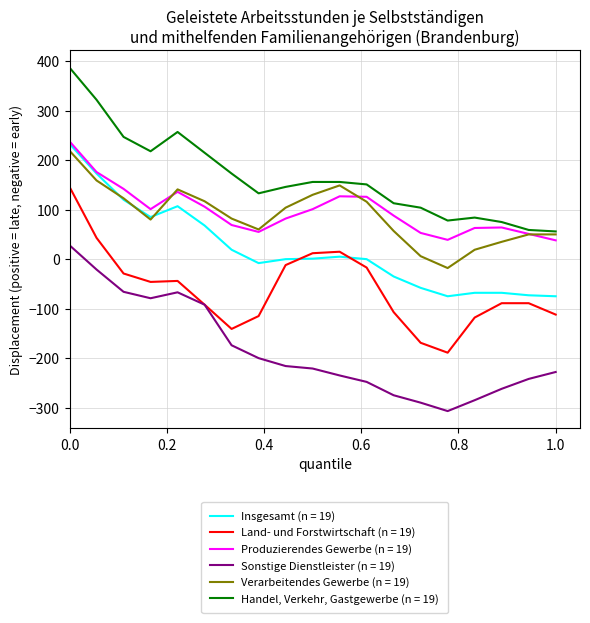

How many positive values does the Verarbeitendes Gewerbe (n = 19) series have?

18